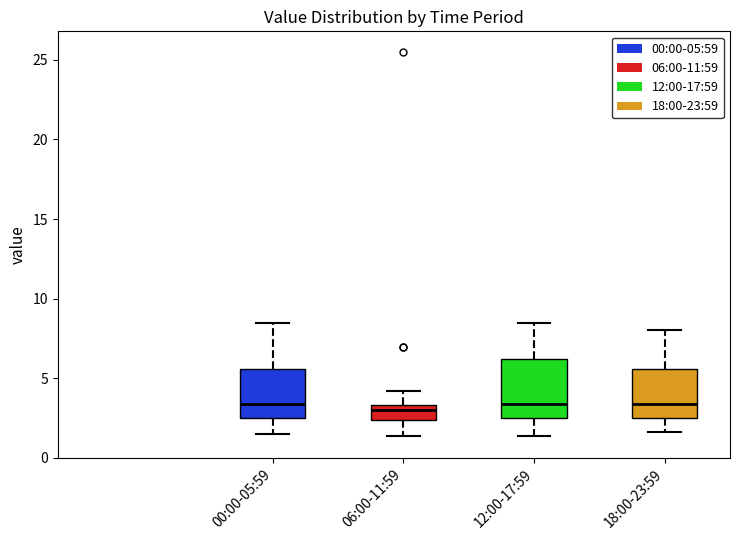

Reading left to right, transcribe this box plot: for each box, give where its median line is, the range the box spans, and where its two whiskers end, as read against the y-axis. The values are not printed on the chart, so give them approximately, as read against the axis.

00:00-05:59: median 3.5, box 2.5 to 5.5, whiskers 1.5 to 8.5
06:00-11:59: median 3.0, box 2.5 to 3.5, whiskers 1.5 to 4.0
12:00-17:59: median 3.5, box 2.5 to 6.0, whiskers 1.5 to 8.5
18:00-23:59: median 3.5, box 2.5 to 5.5, whiskers 1.5 to 8.0